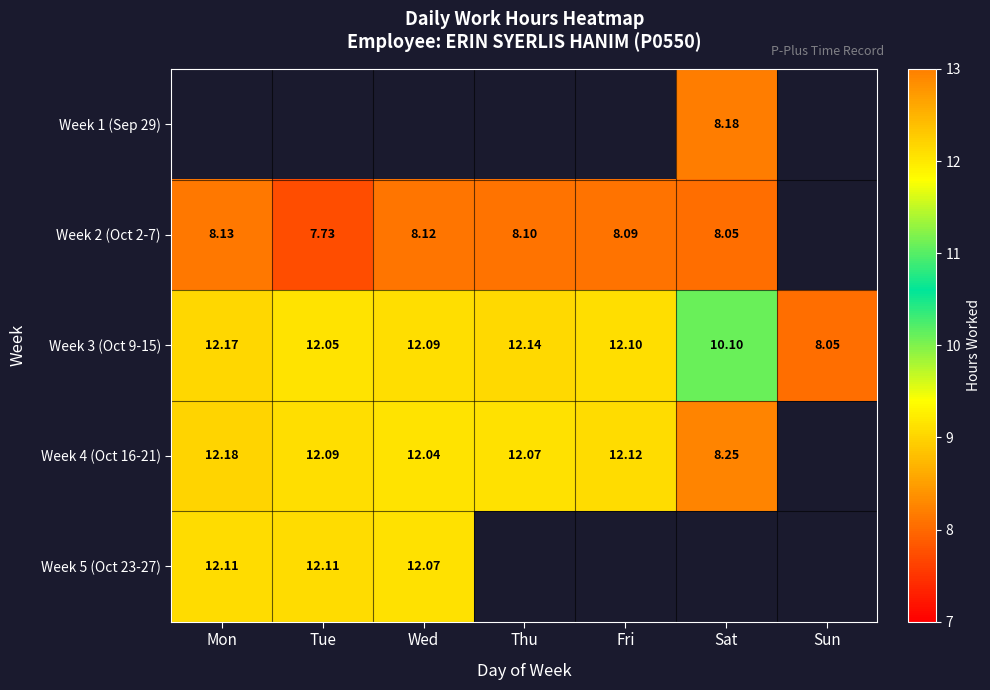

Is the value of Week 3 (Oct 9-15) at Fri greater than the value of Week 5 (Oct 23-27) at Wed?

Yes